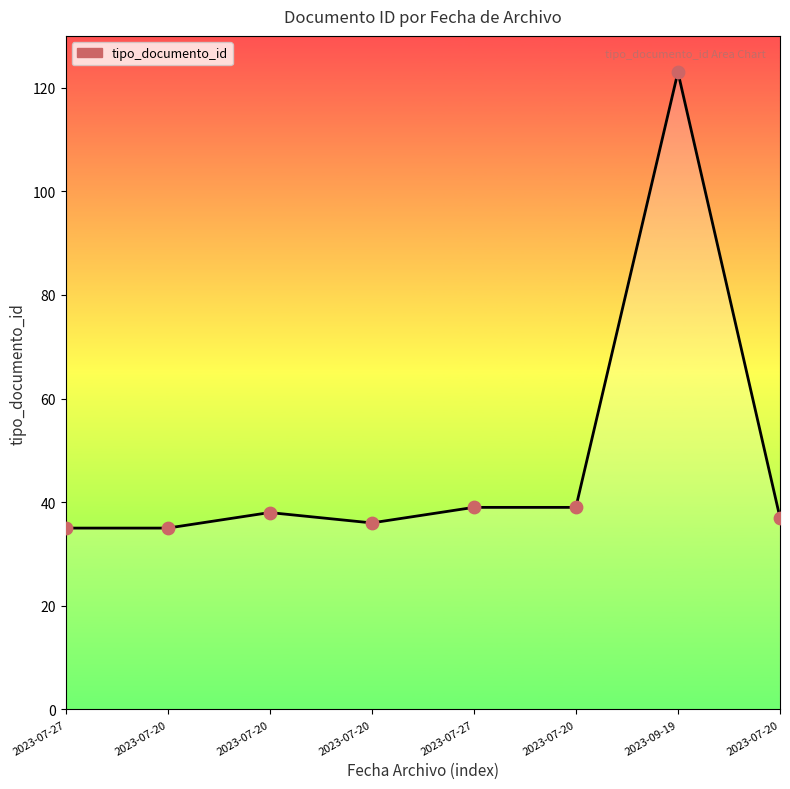

What is the change in value from 2023-07-27 to 2023-07-27?

+4